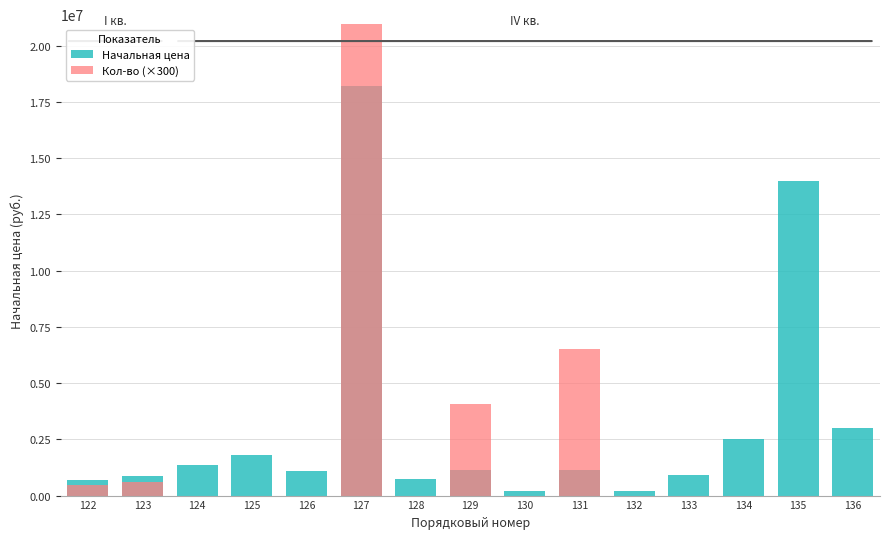

What is the sum of the Кол-во (×300) values at 130 and 136?

600.0